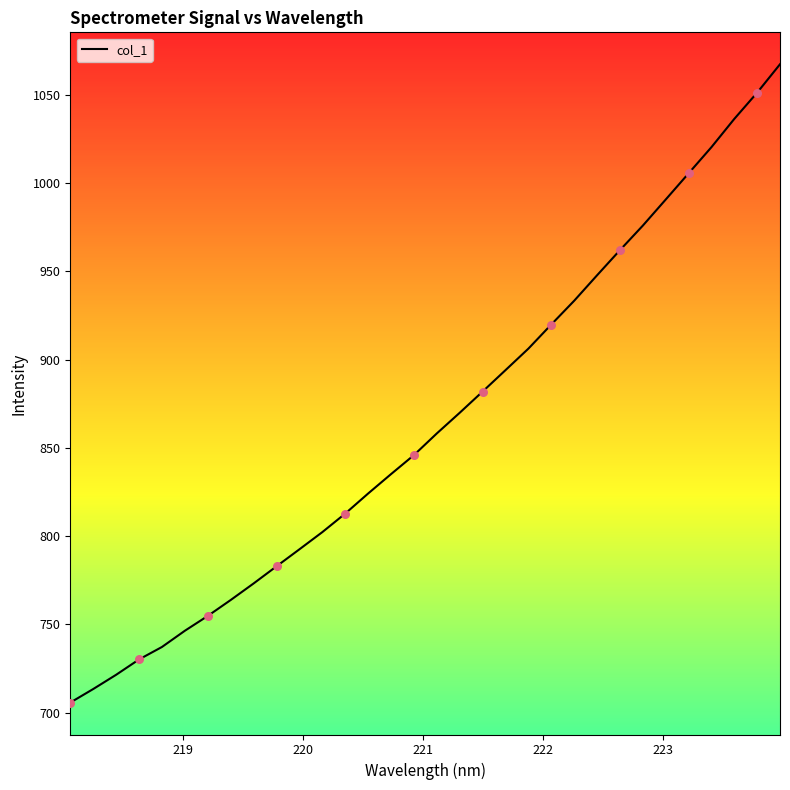

What is the difference between the maximum and minimum values?

361.8